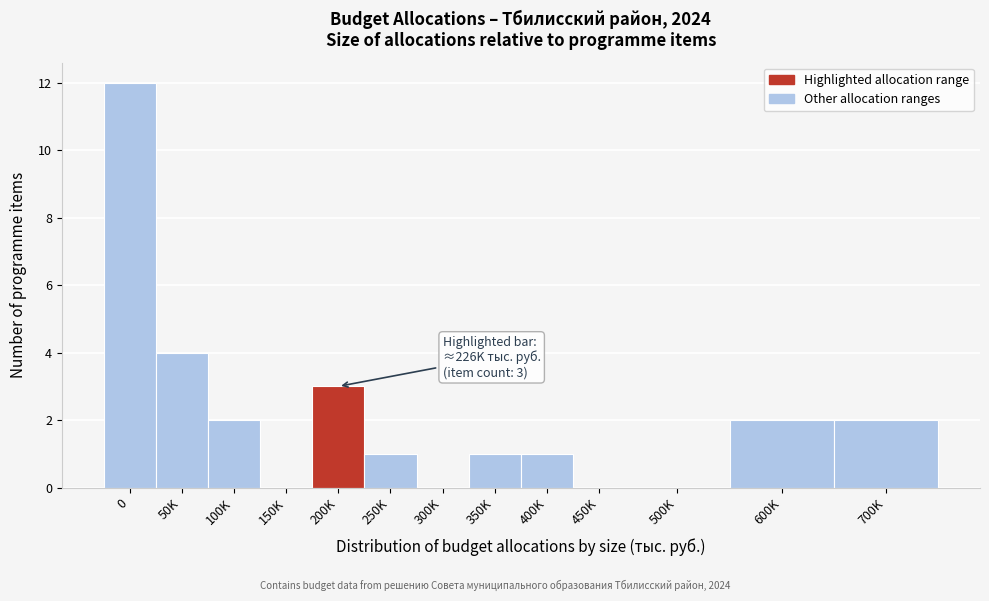

Reading left to right, transcribe all the data shown in this chart.

0=12	50K=4	100K=2	150K=0	200K=3	250K=1	300K=0	350K=1	400K=1	450K=0	500K=0	600K=2	700K=2